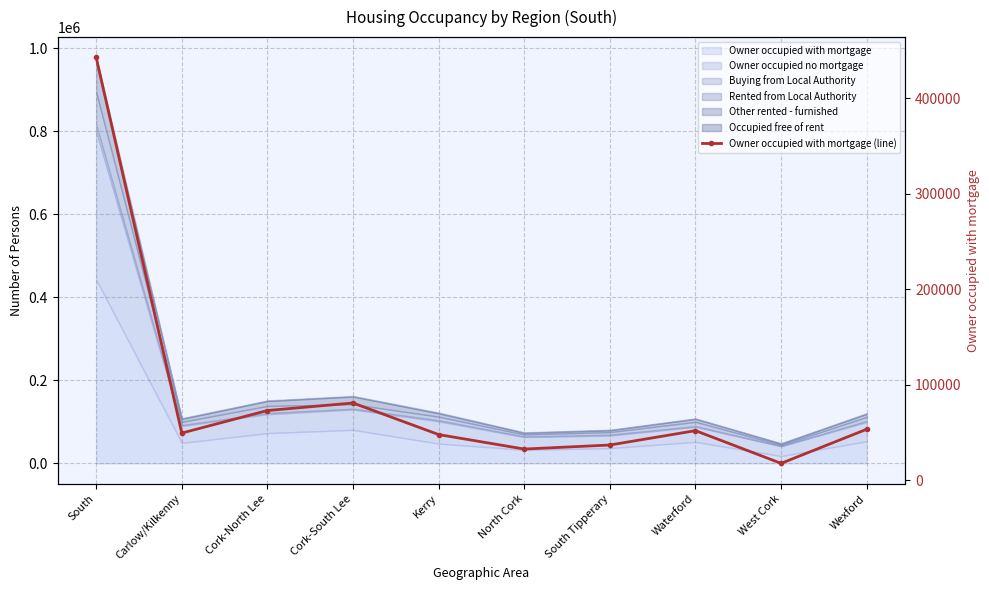

Read the value at South Tipperary.

36769